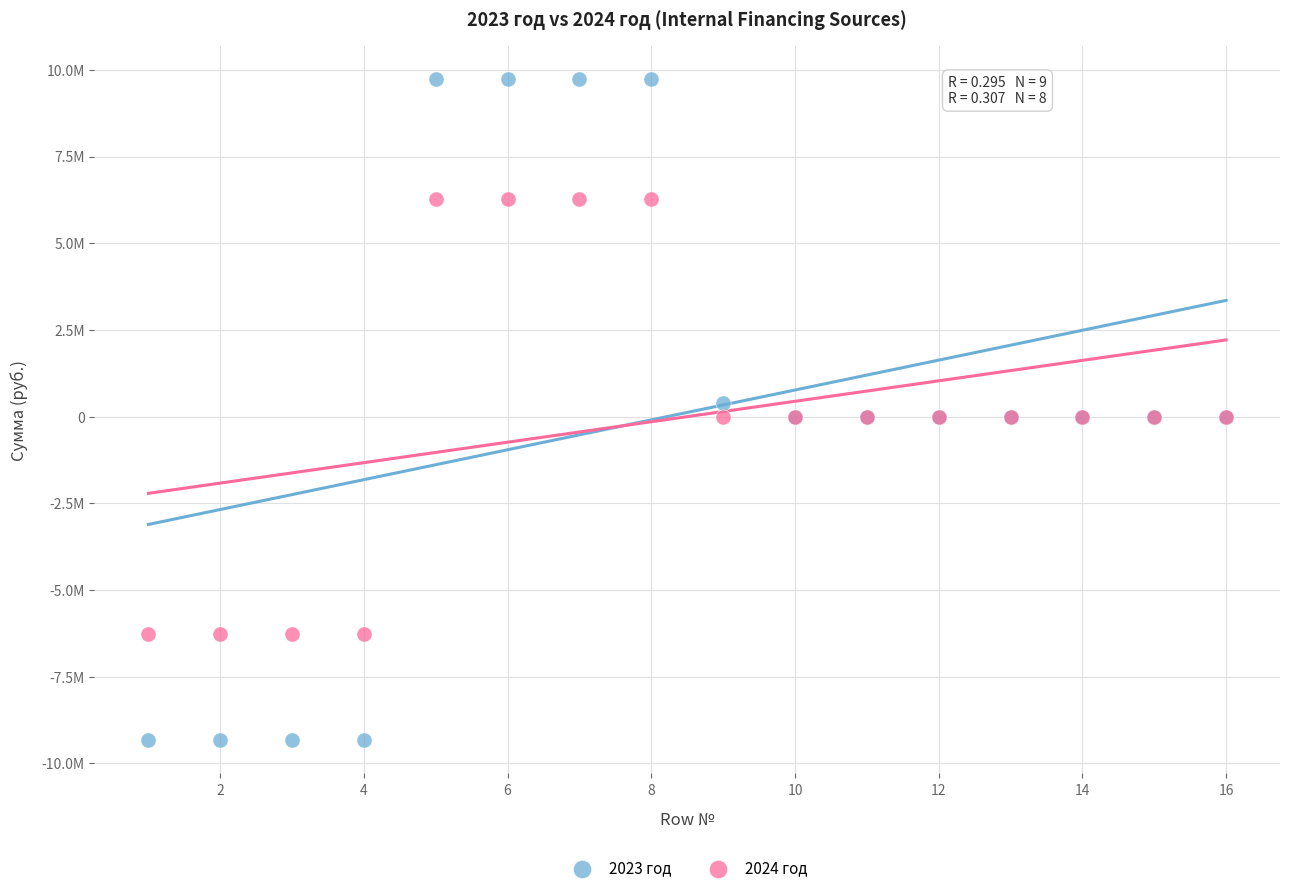

Which series has the widest spread of Y values?

2023 год